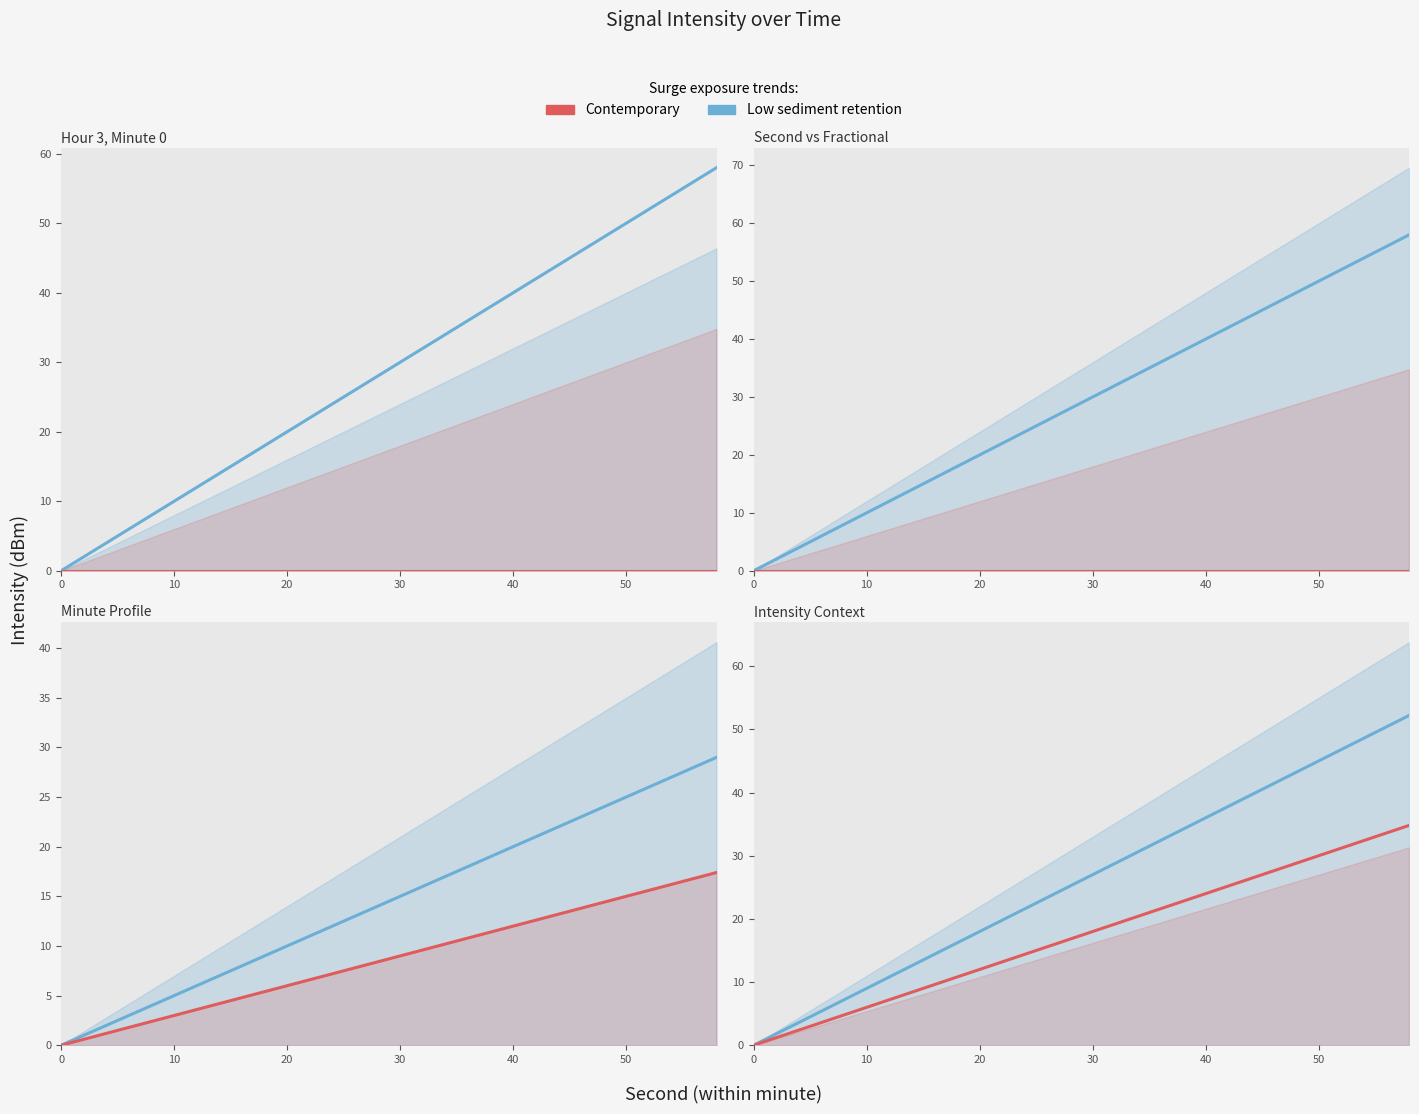

Which series has the largest total across all categories?

Low sediment retention trend